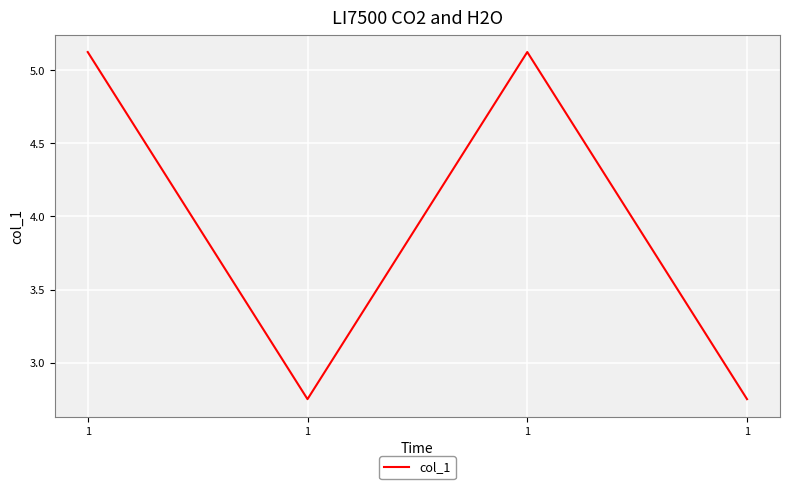

At which label does the data first exceed 5?

1